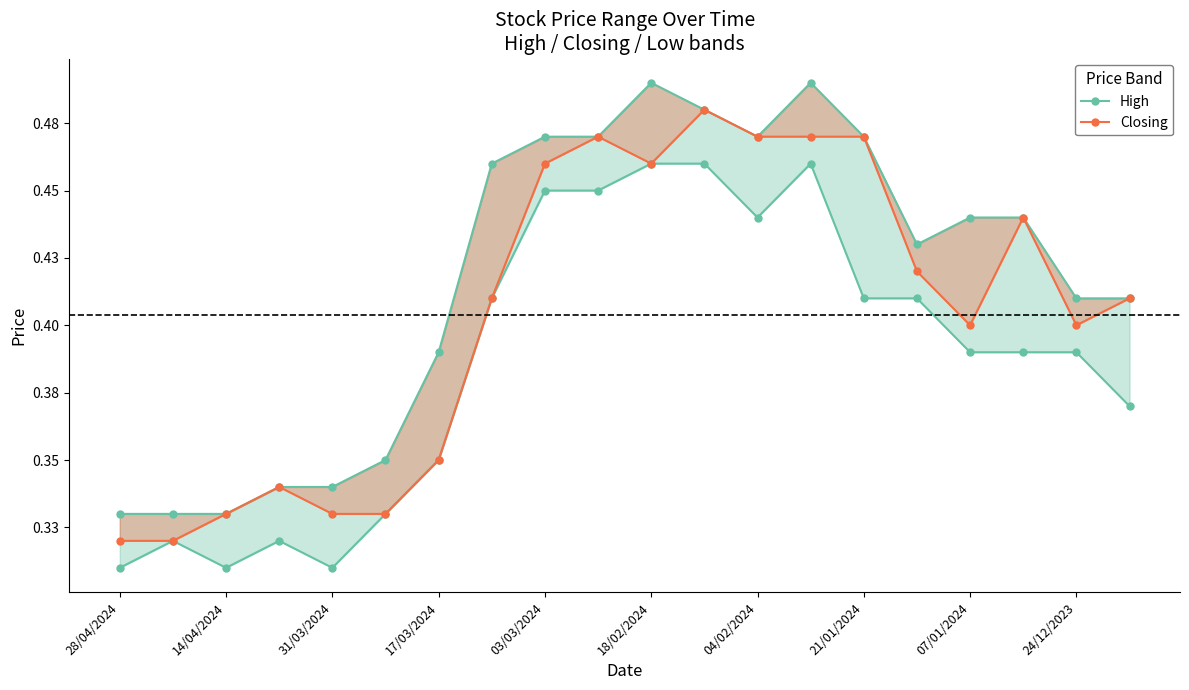

True or false: High has more than 1 points higher than both neighbors.

True